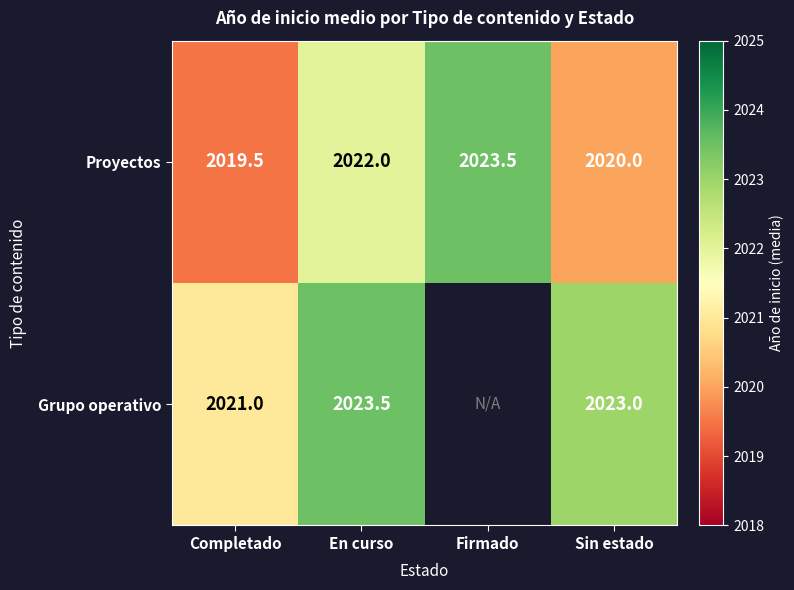

What is the maximum value for Proyectos?

2023.5